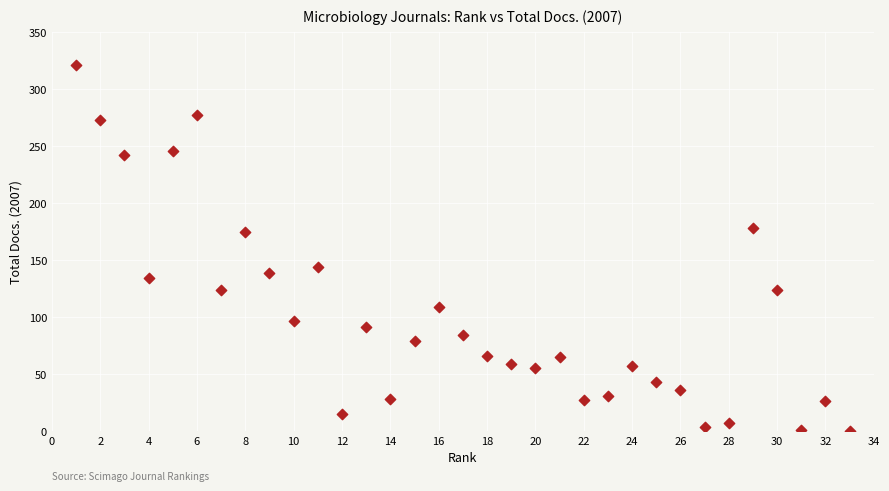

What is the range of Y values (max minus min)?

321